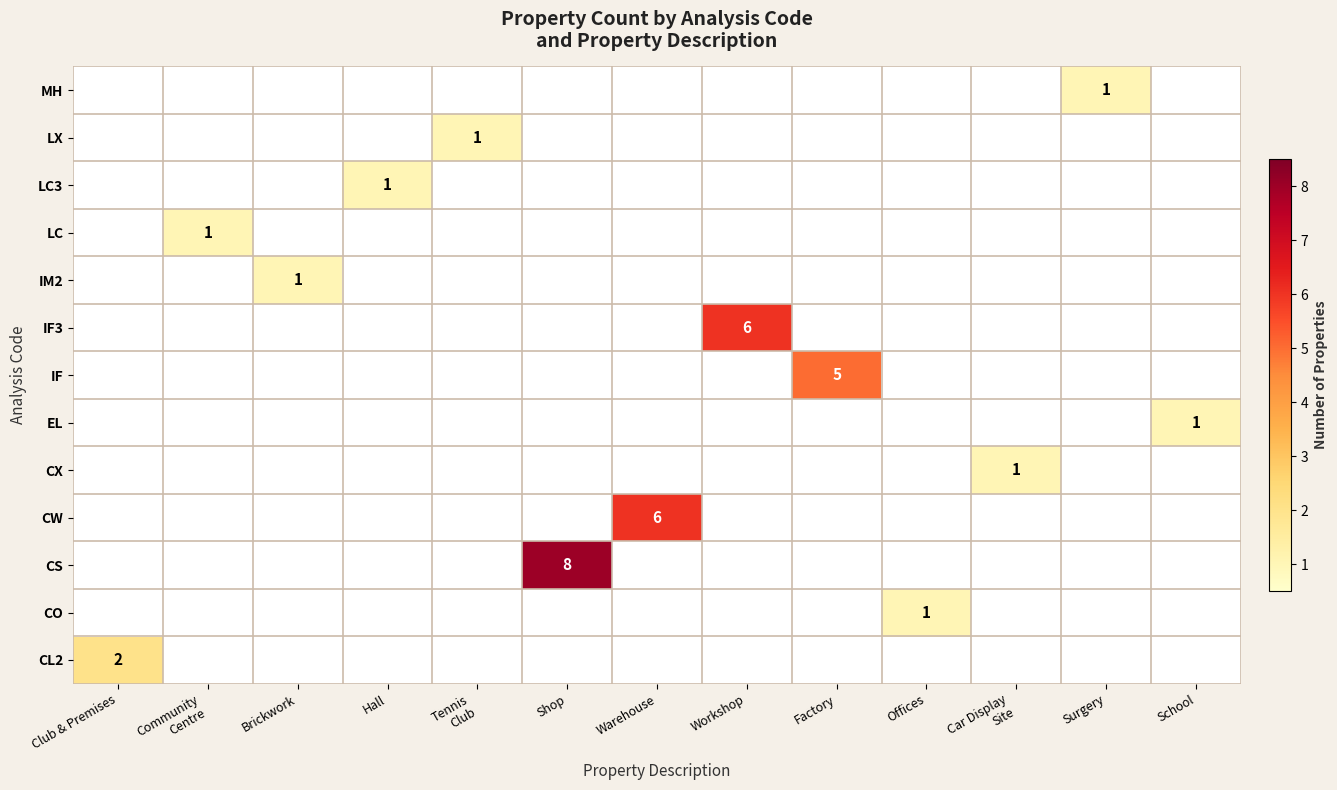

How many values in EL are above zero?

1